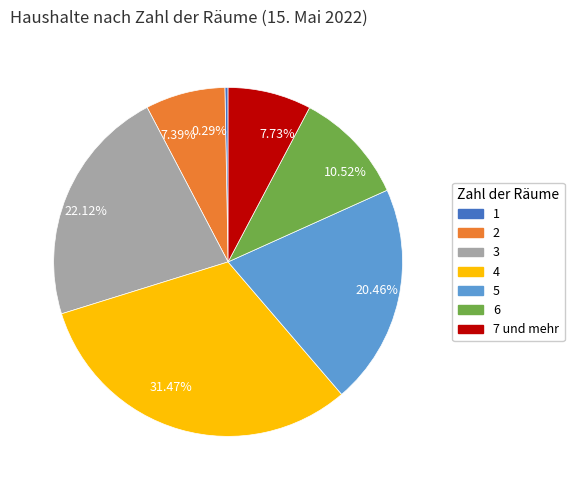

What is the ratio of the value at 10.52% to the value at 0.29%?

35.8